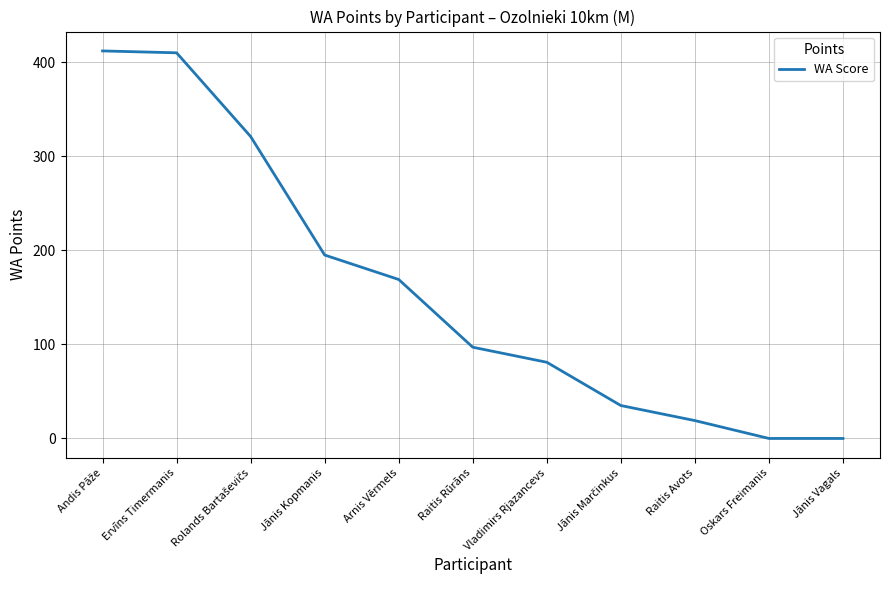

What is the maximum value shown in the chart?

412